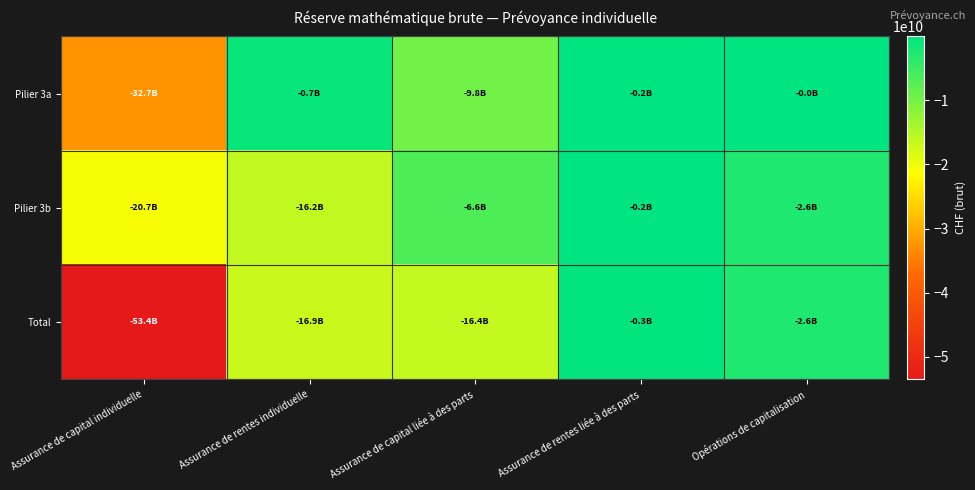

Rank the series by their maximum value, from highest to lowest.

Pilier 3a, Pilier 3b, Total